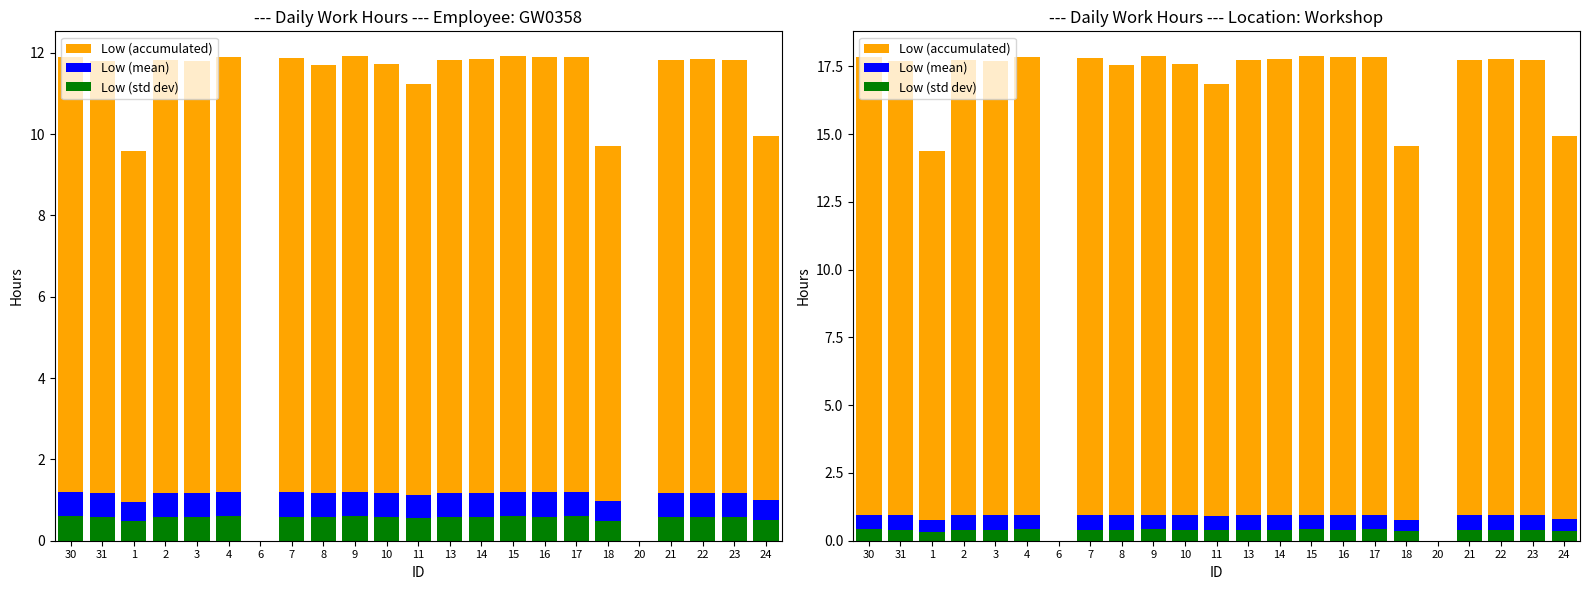

What is the label of the 6th bar from the left?

4